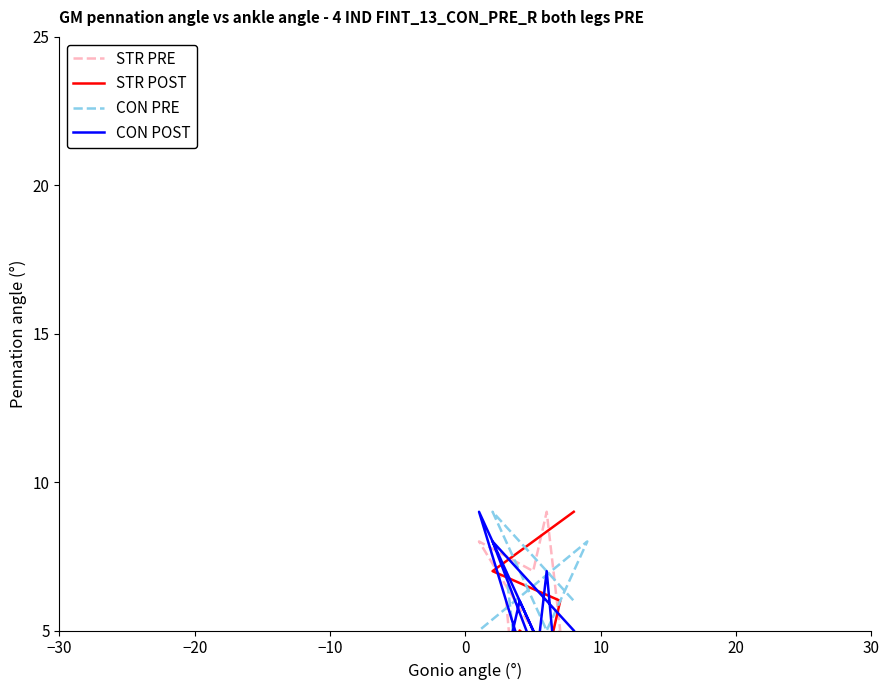

How many values in the STR POST series are below 4?

4